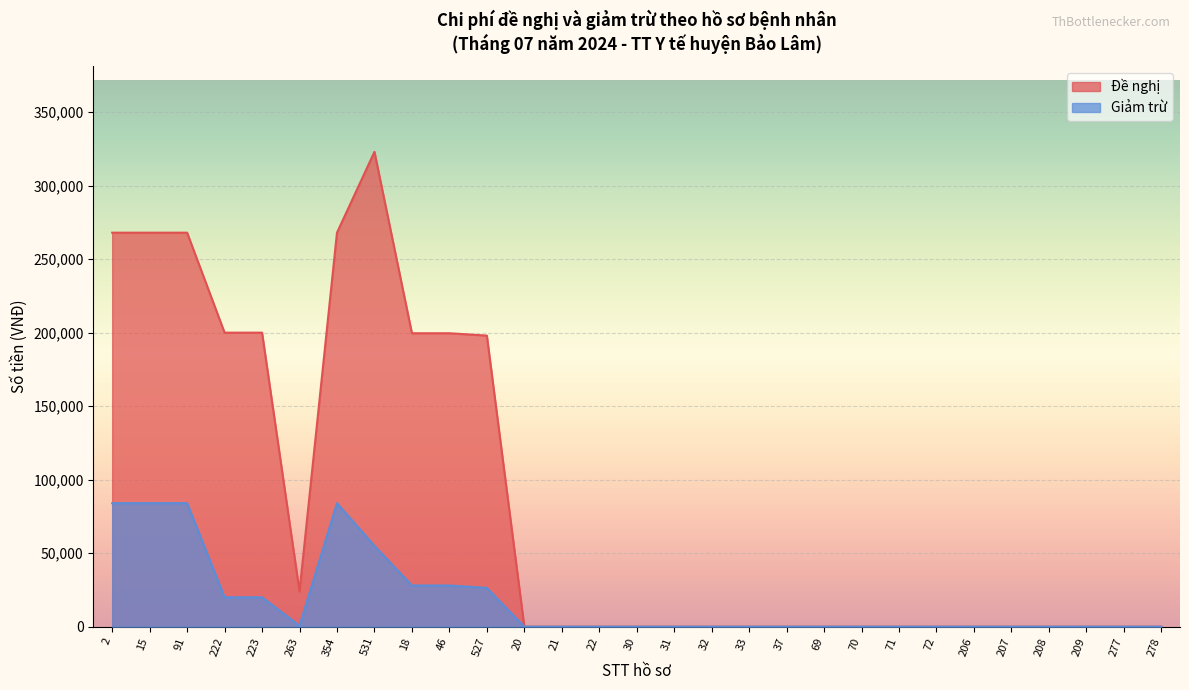

Reading left to right, list all the values displayed in this chart.

Đề nghị: 268000	268000	268000	200000	200000	24000	268000	323000	199600	199600	198000	1	1	1	1	1	1	1	1	1	1	1	1	1	1	1	1	1	1
Giảm trừ: 84000	84000	84000	20000	20000	670	84000	55000	28000	28000	26400	1	1	1	1	1	1	1	1	1	1	1	1	1	1	1	1	1	1